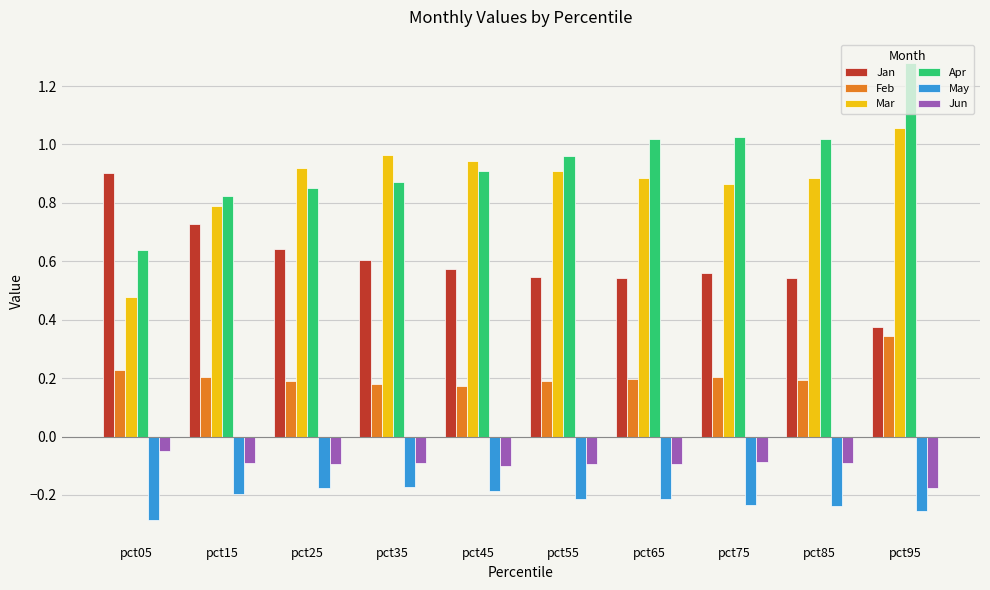

Count the Feb values in the range 0 to 1.

10